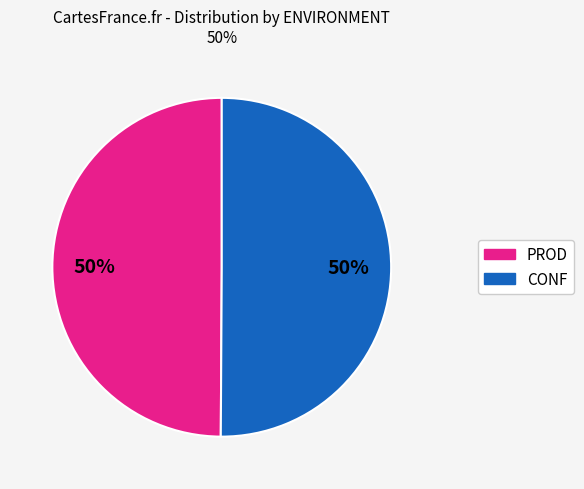

To the nearest percent, what is the average slice percentage?

50%